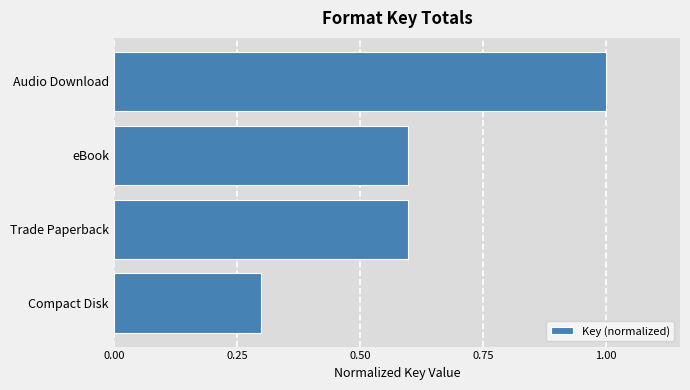

Reading top to bottom, list all the values displayed in this chart.

Audio Download=1.0	eBook=0.6	Trade Paperback=0.6	Compact Disk=0.3